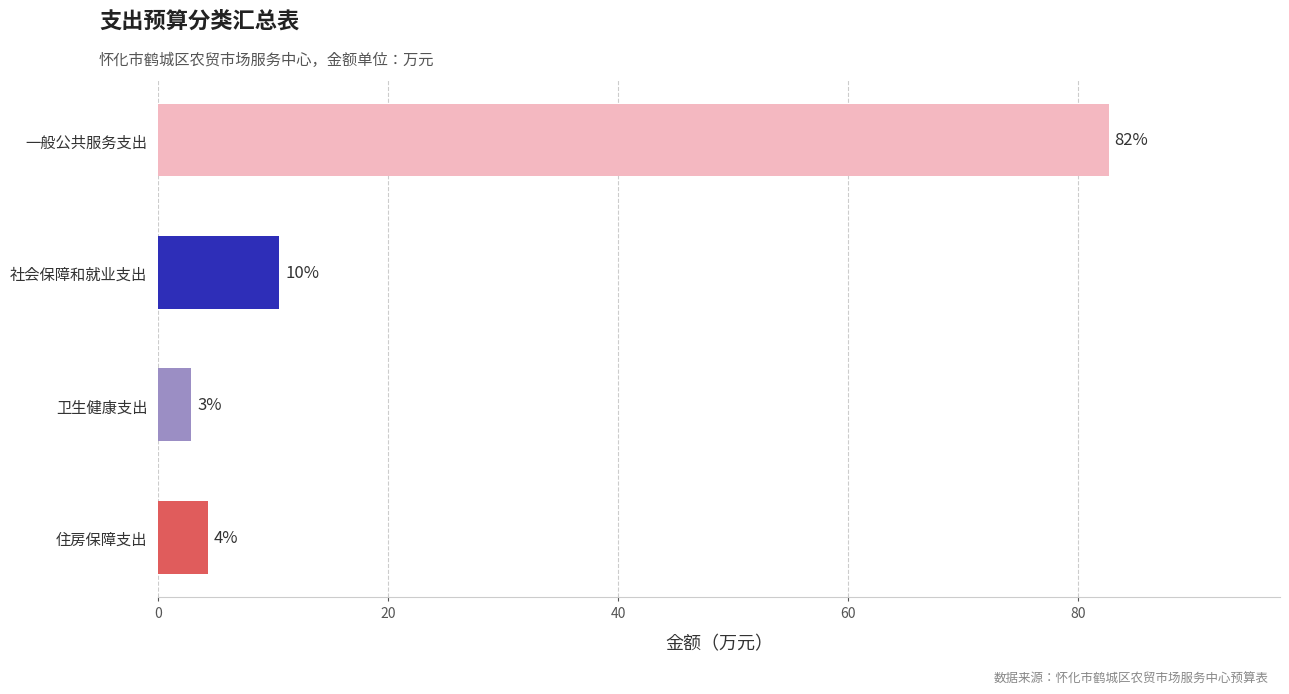

Are the bars horizontal?

Yes